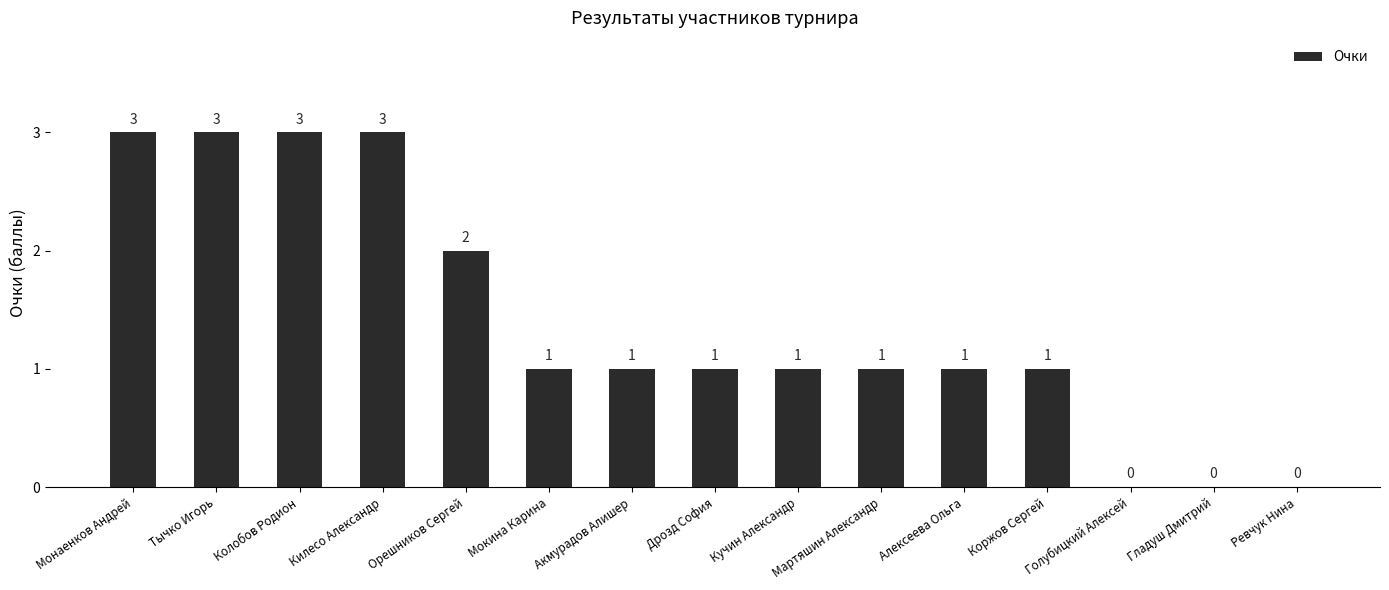

At which label does the data first exceed 1?

Монаенков Андрей